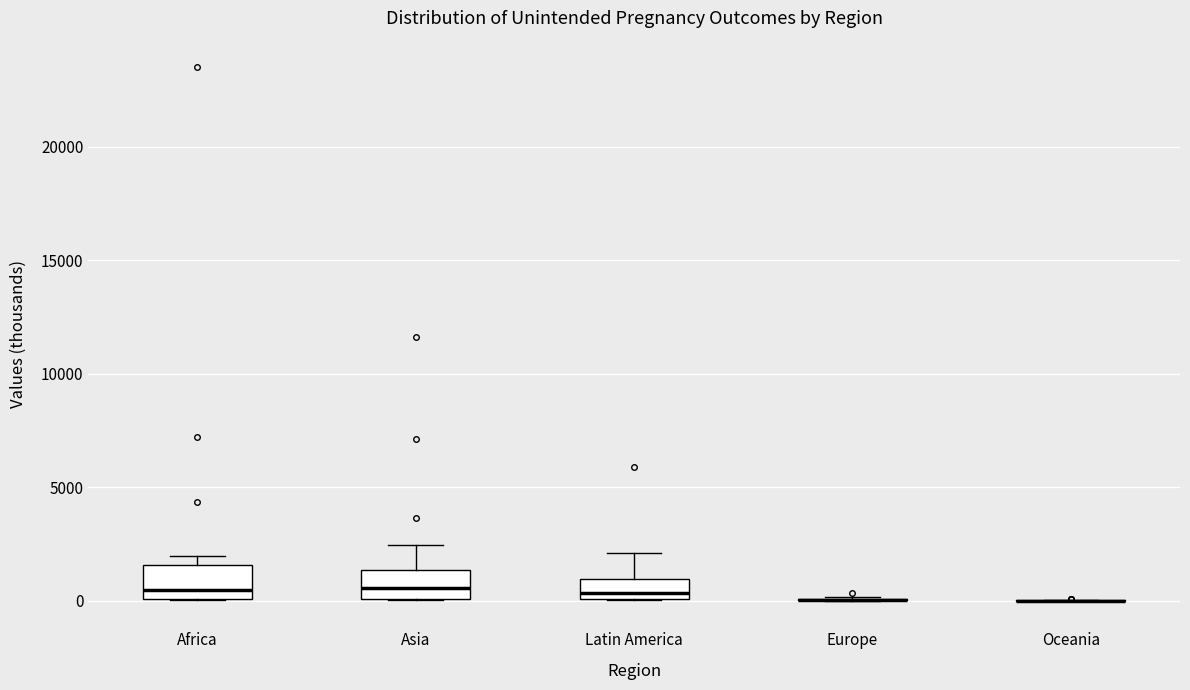

Reading left to right, transcribe this box plot: for each box, give where its median line is, the range the box spans, and where its two whiskers end, as read against the y-axis. The values are not printed on the chart, so give them approximately, as read against the axis.

Africa: median 500, box 0 to 1500, whiskers 0 to 2000
Asia: median 500, box 0 to 1500, whiskers 0 to 2500
Latin America: median 500, box 0 to 1000, whiskers 0 to 2000
Europe: box collapsed to a line at 0, whiskers 0 to 0
Oceania: box collapsed to a line at 0, whiskers 0 to 0